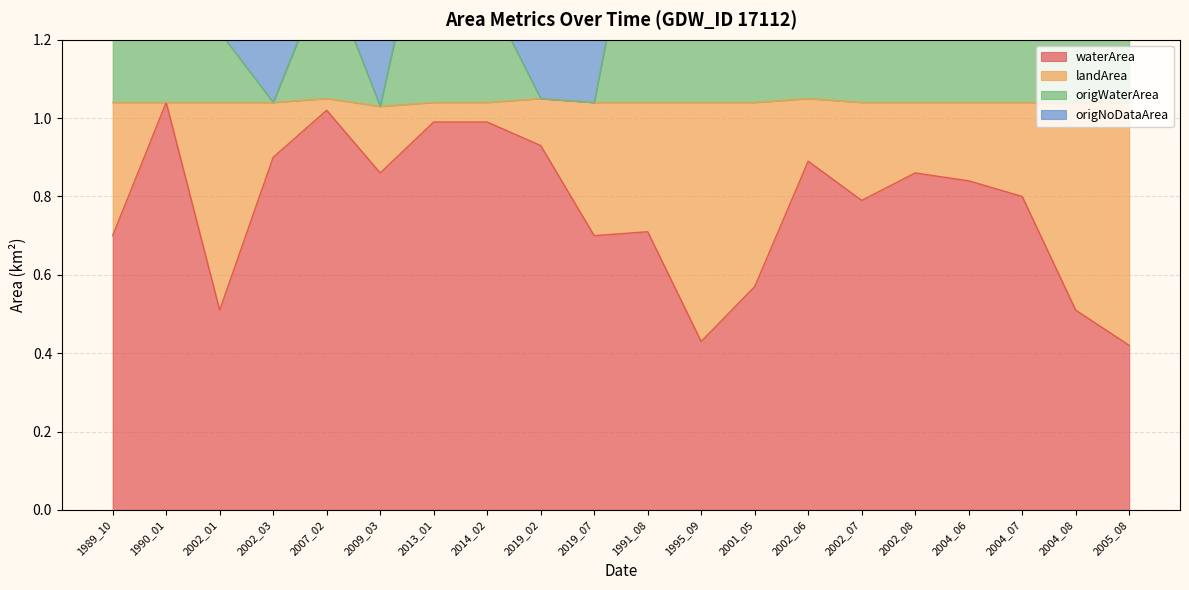

At which category is the sum across all series the highest?

2002_06